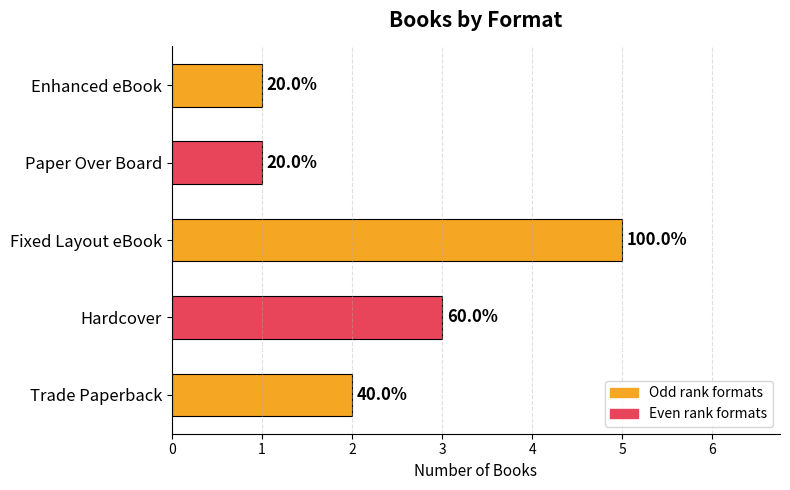

Are the bars horizontal?

Yes